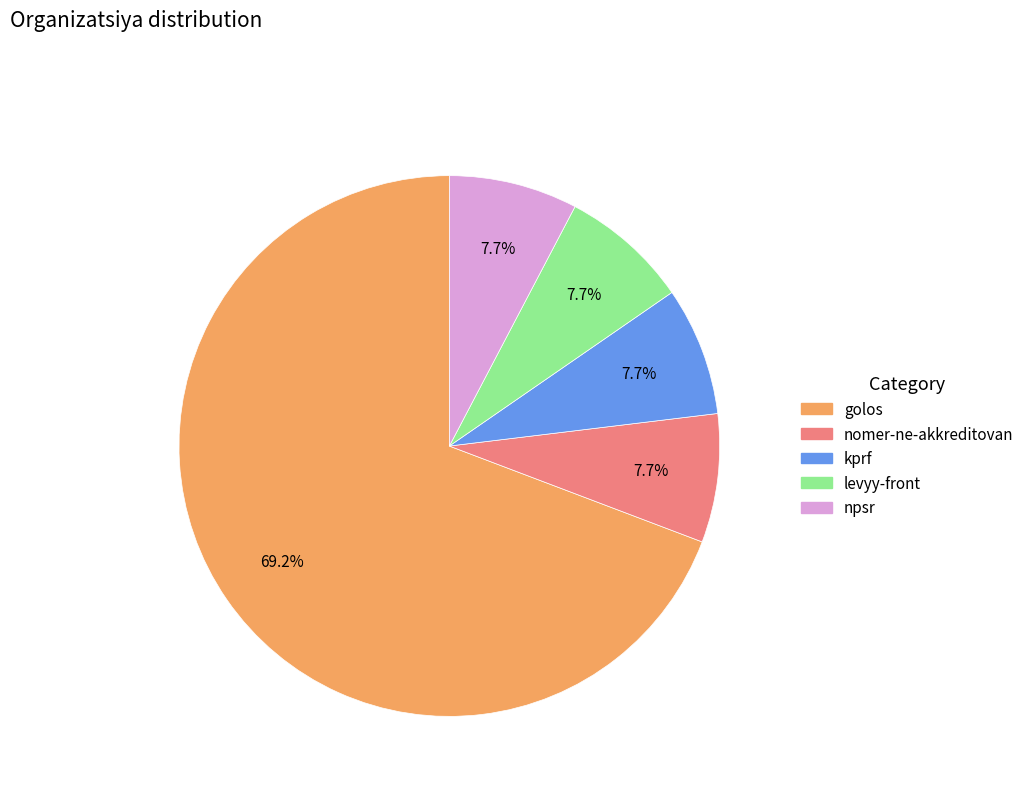

To the nearest percent, what percentage of the pie is nomer-ne-akkreditovan?

8%